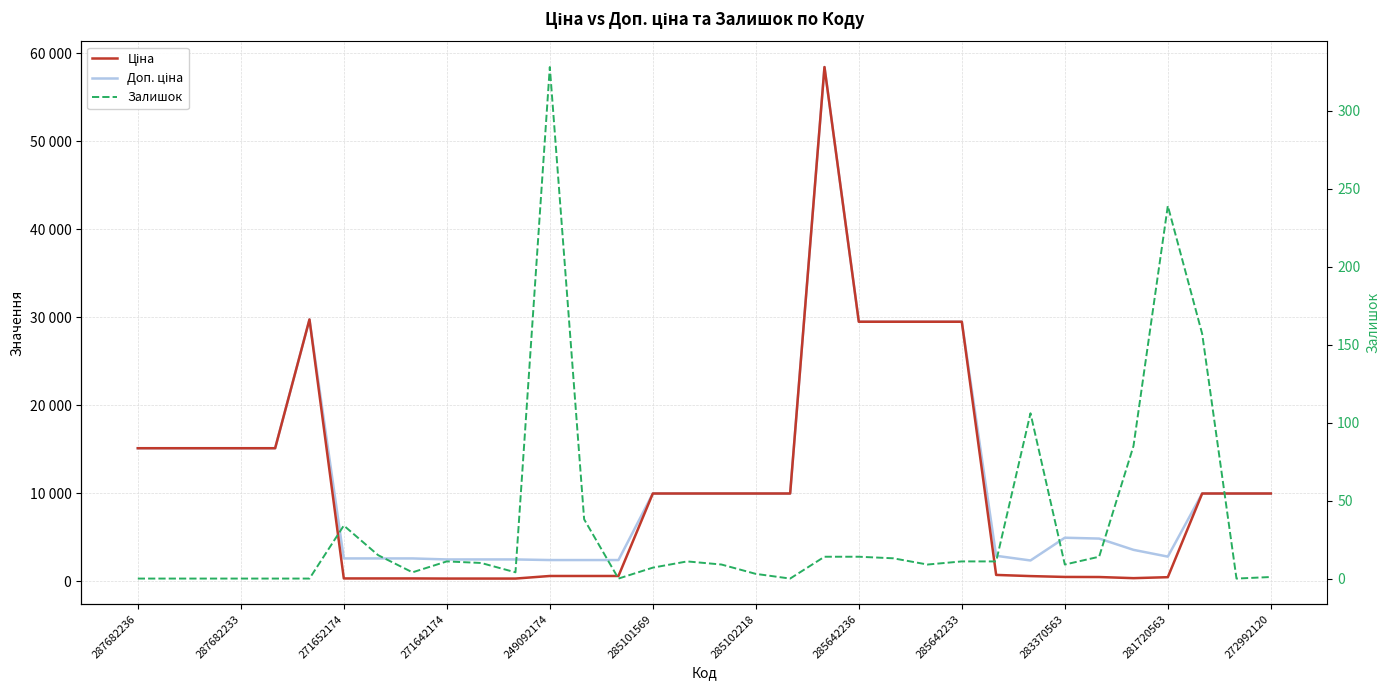

Which has a higher value, 287682236 or 287682233?

287682236